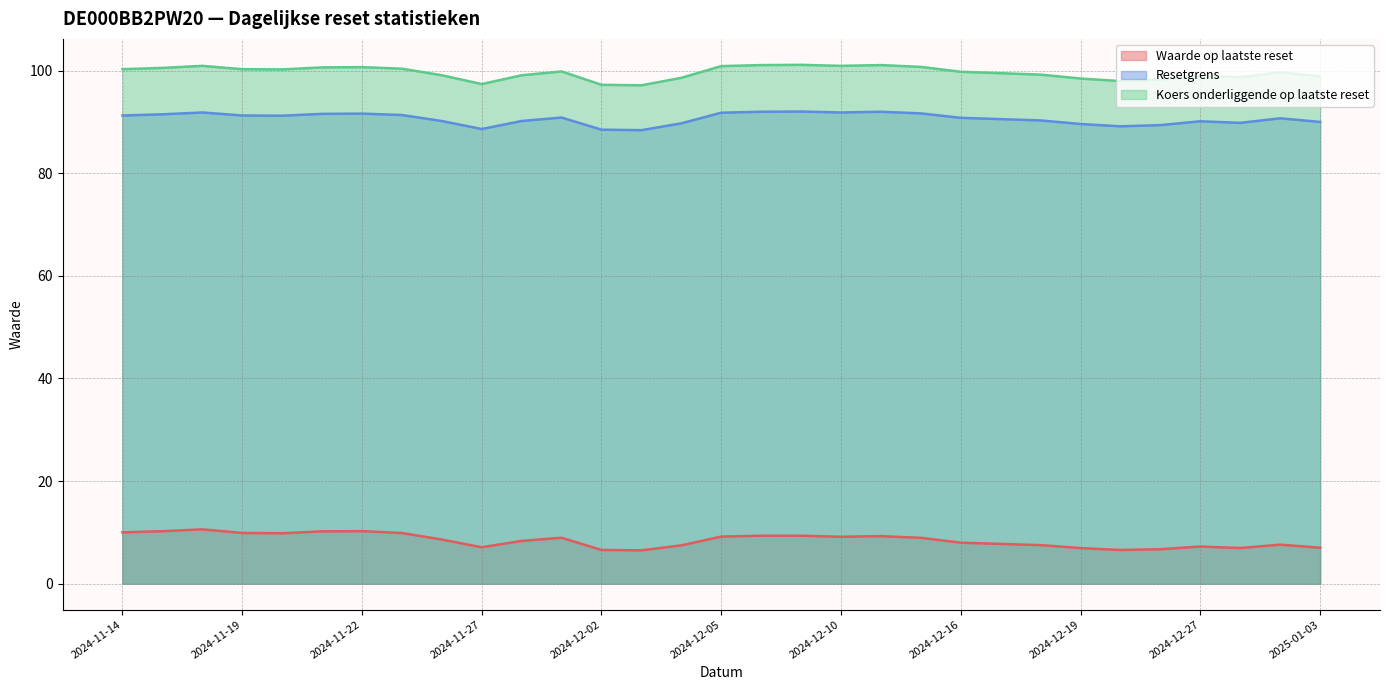

What position from the left is 2024-12-30?

29